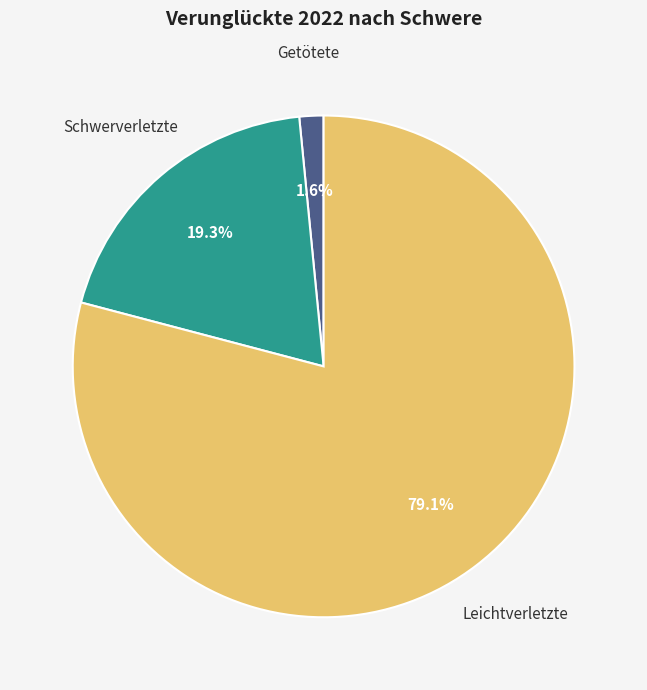

Which category has the biggest portion of the pie?

Leichtverletzte